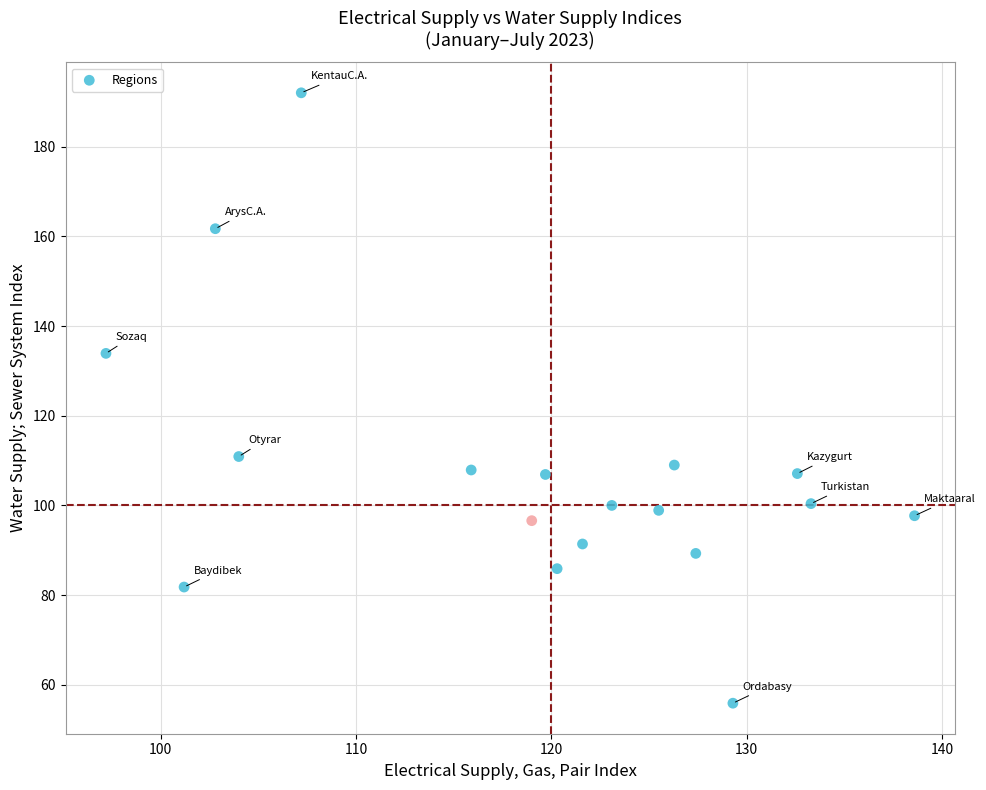

What is the range of X values (max minus min)?

41.4